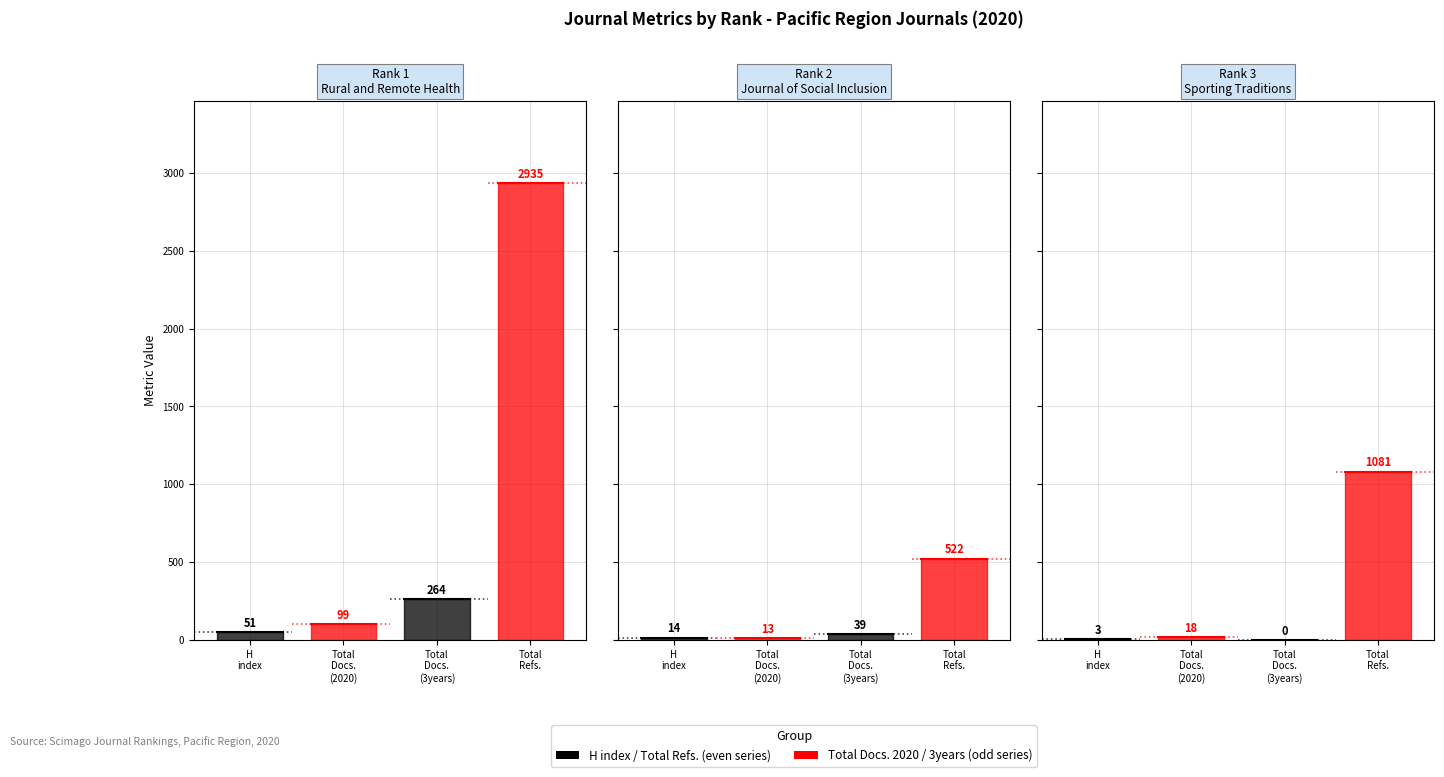

The value of Total Docs. (3years) at 2 is 11. True or false?

False